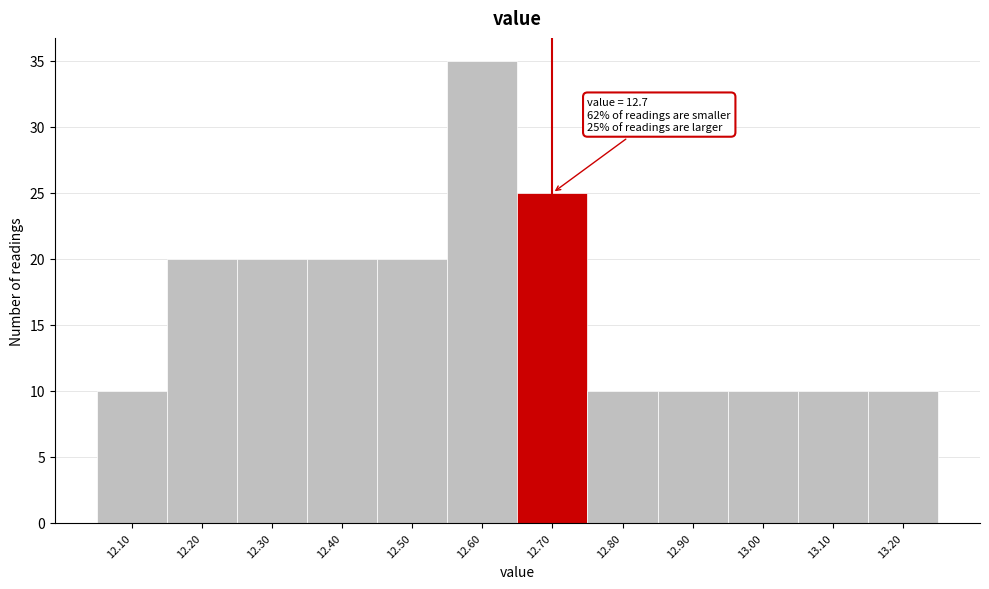

Over which range of the x-axis is the bar tallest?

12.55 to 12.65